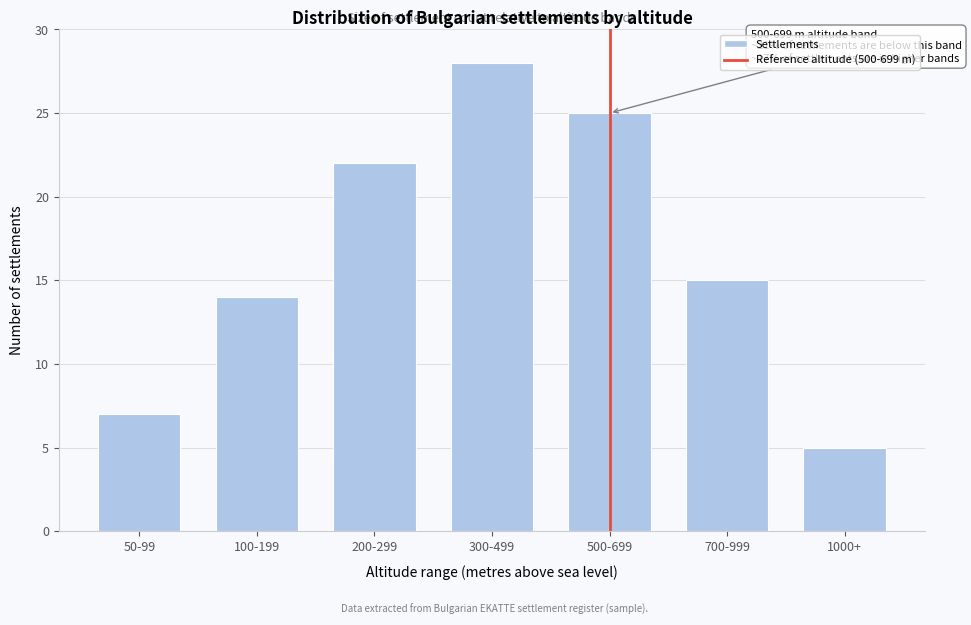

Reading left to right, list all the values displayed in this chart.

7	14	22	28	25	15	5